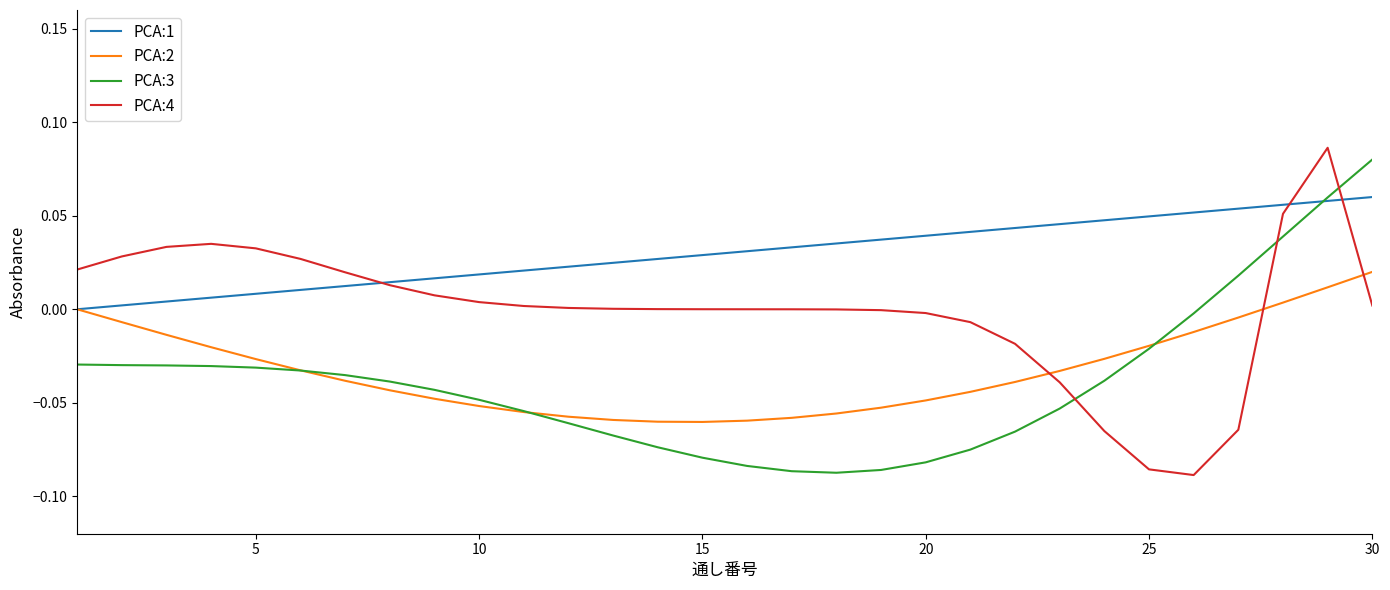

True or false: PCA:4 has more than 0 points higher than both neighbors.

True